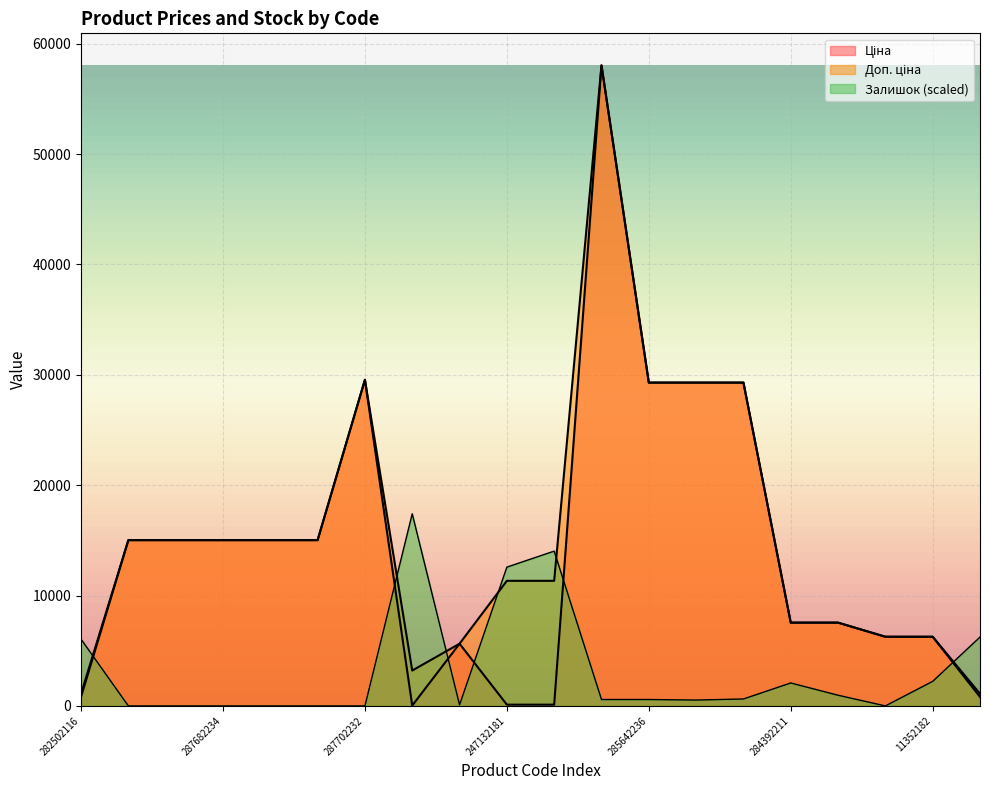

How many data points in Ціна are less than 15019?

10